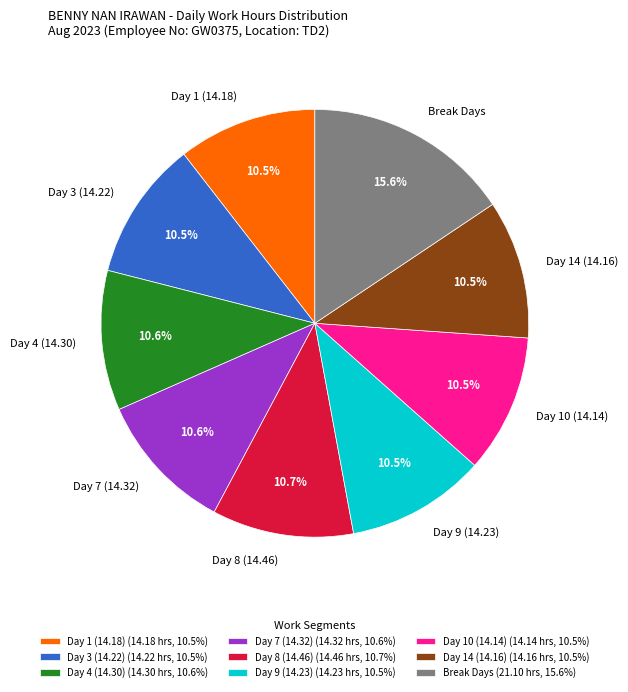

Is Day 10 (14.14) the majority of the pie?

No